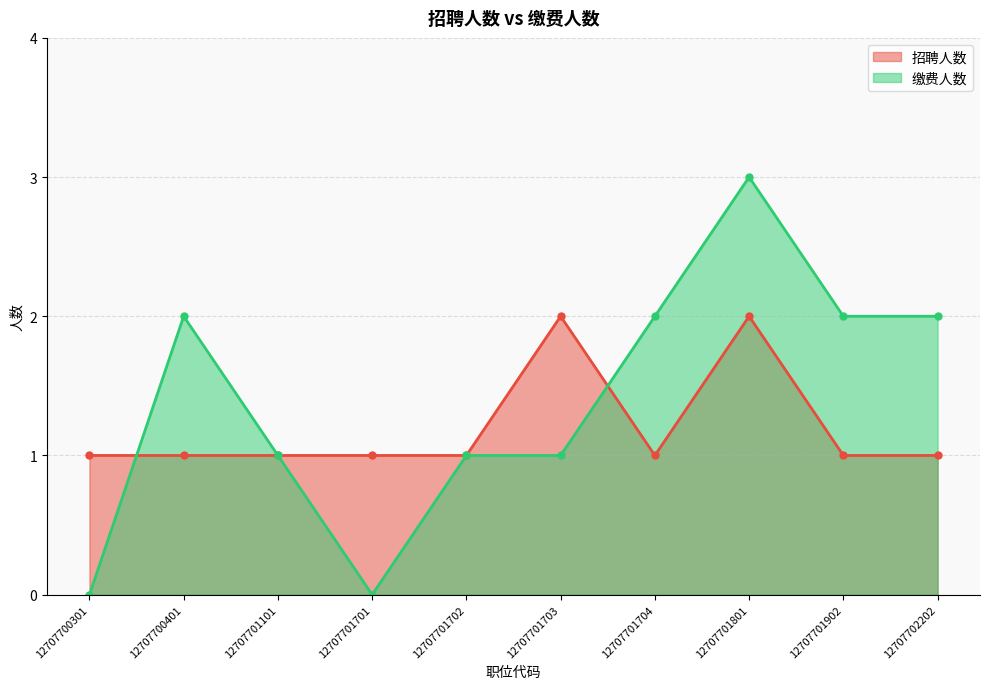

What is the spread (max minus min) of values at 12707700301?

1